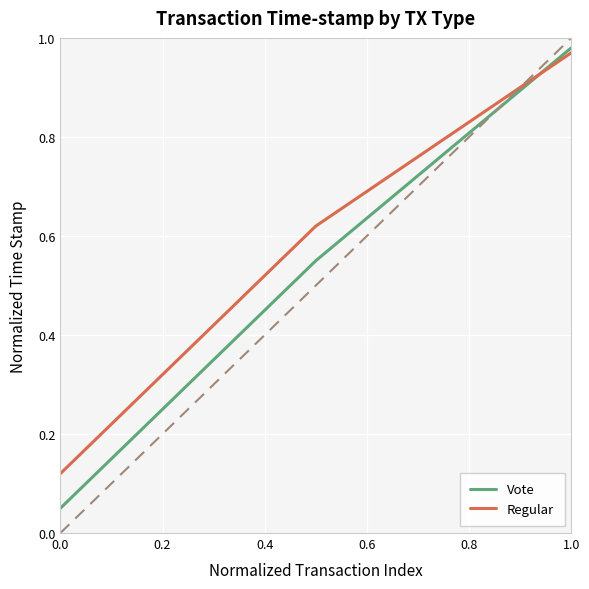

Which series has the largest range (max minus min)?

Vote